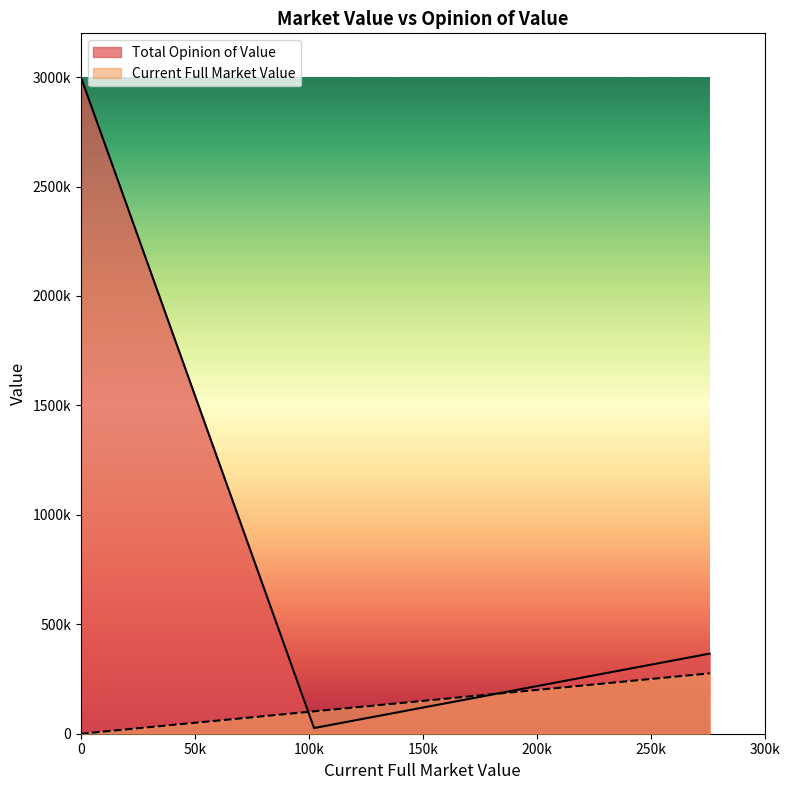

List the labels in order of Current Full Market Value value, largest first.

275900, 102300, 0